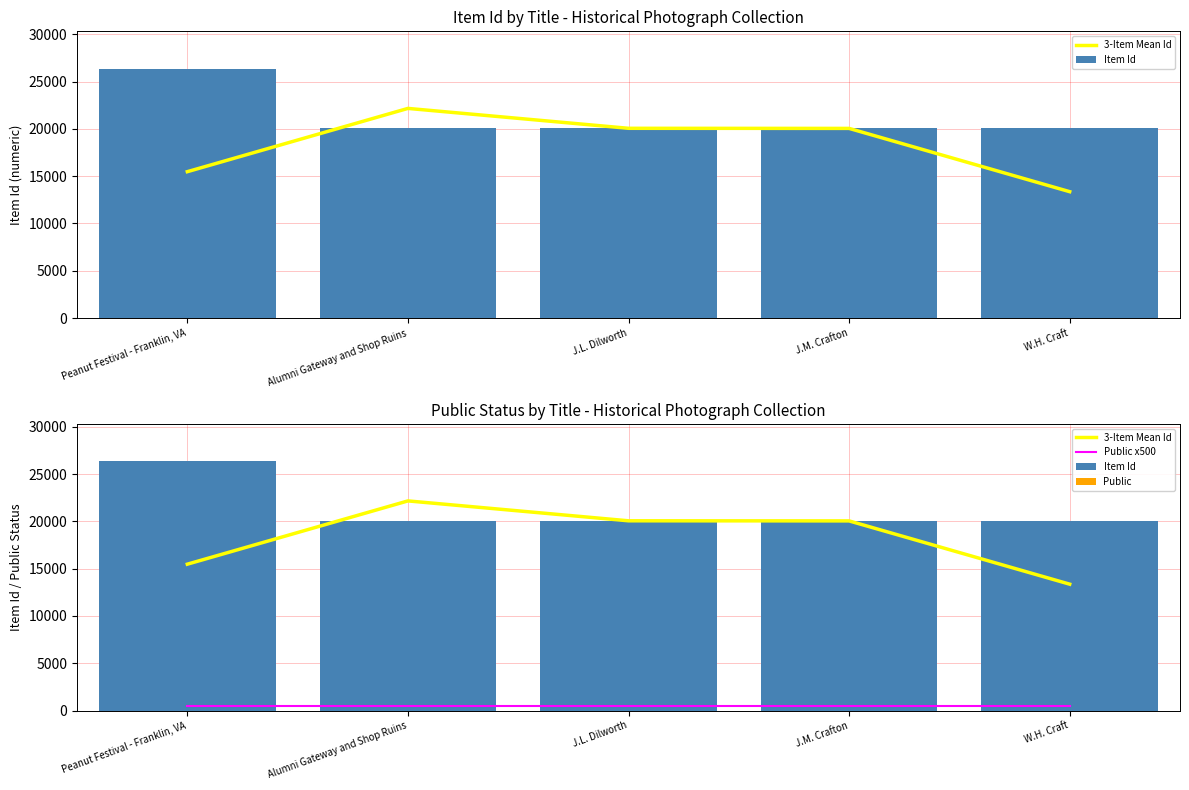

Reading left to right, what are all the values shown in this chart?

3-Item Mean Id: 15474.3	22159.7	20057.3	20047.0	13361.7
Item Id: 26350.0	20073.0	20056.0	20043.0	20042.0
Public x500: 500.0	500.0	500.0	500.0	500.0
Public: 1.0	1.0	1.0	1.0	1.0